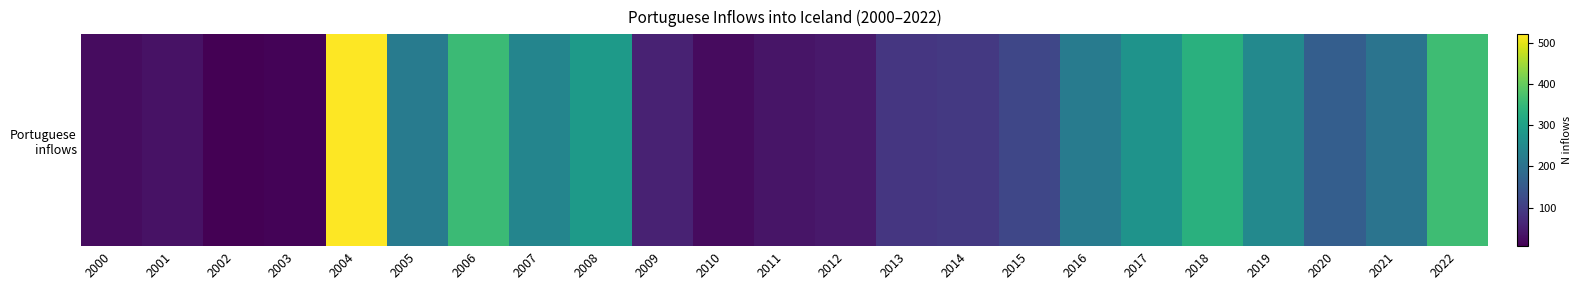

Which label corresponds to the smallest value in the chart?

2002